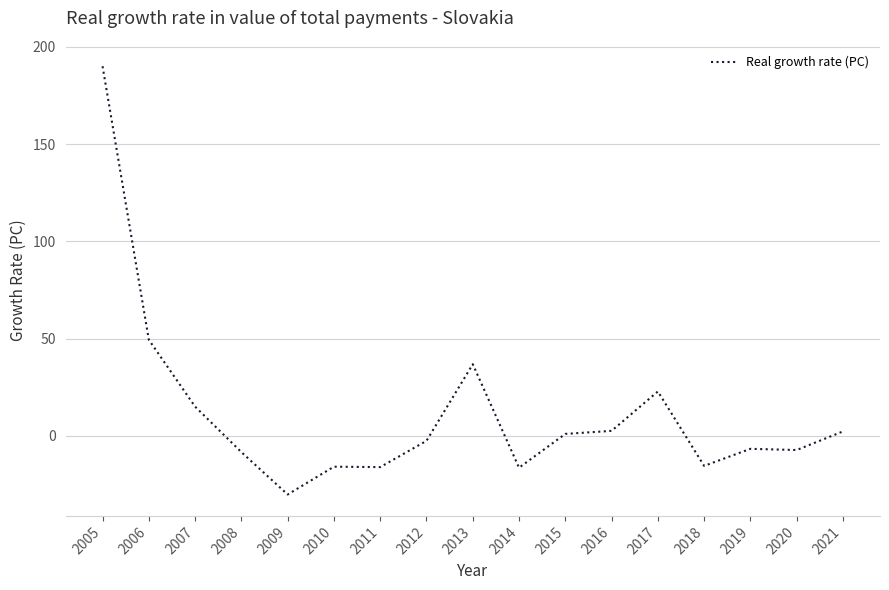

Where is the first local minimum?

2009